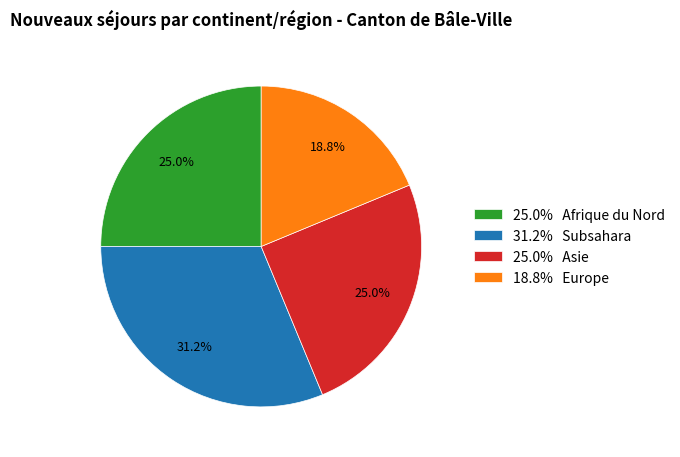

How many slices are in this pie chart?

4